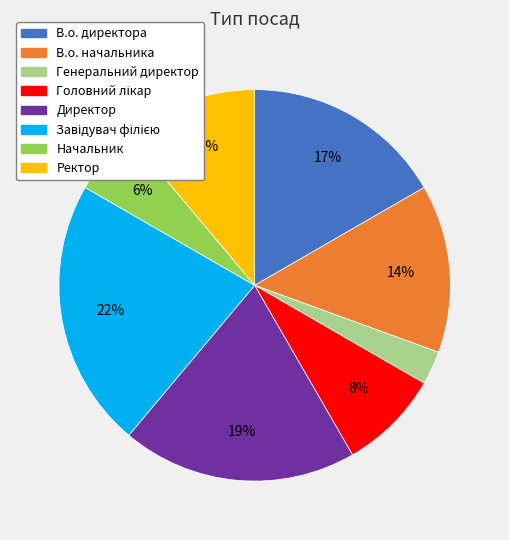

How many slices are in this pie chart?

8